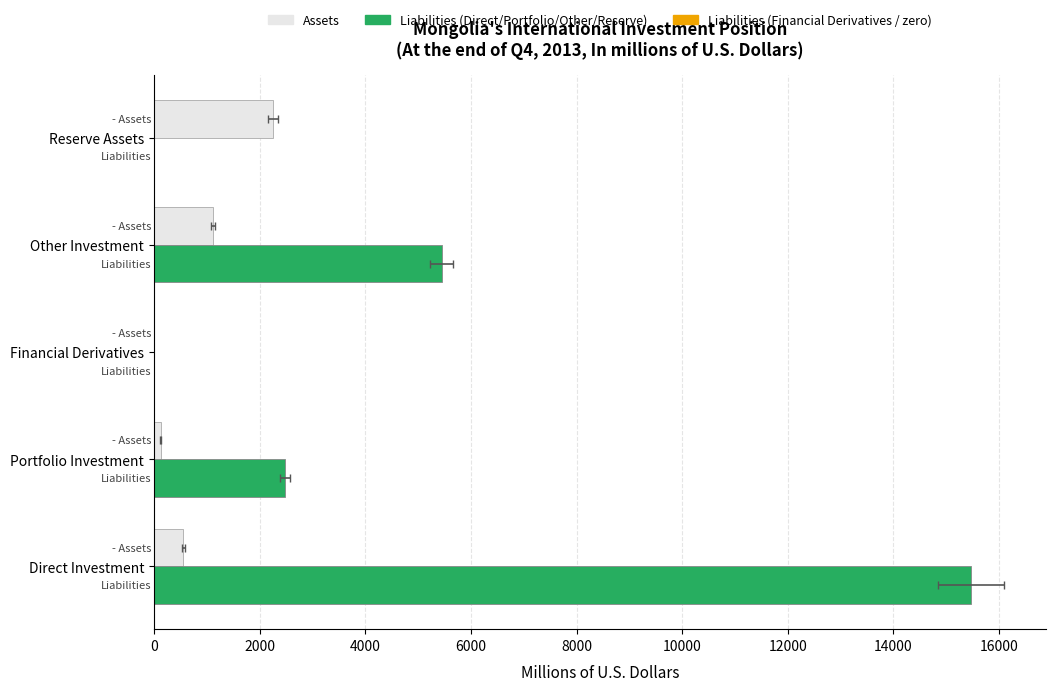

What is the average value of the Liabilities series?

4679.3